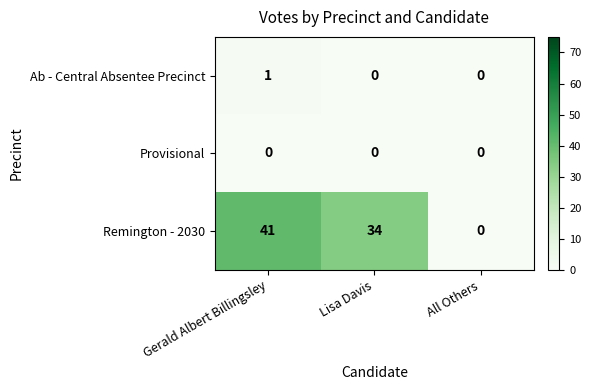

Where does the Remington - 2030 series first go above 34?

Gerald Albert Billingsley